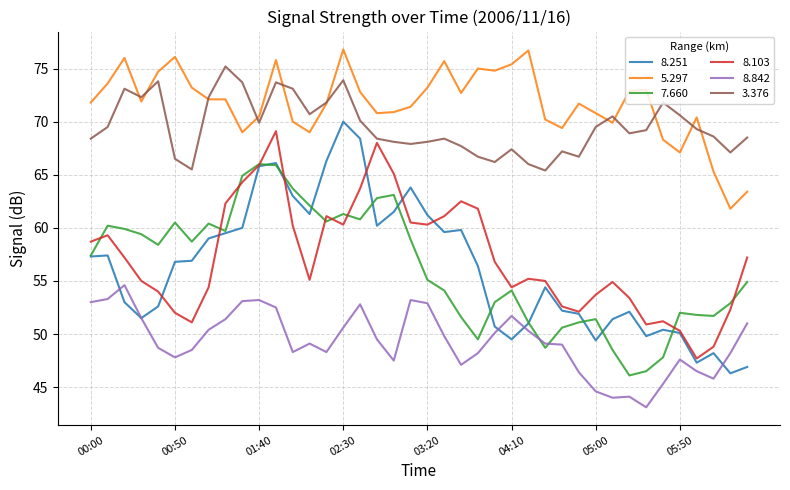

Which series ends up on top after the final intersection of 8.842 and 7.660?

7.660